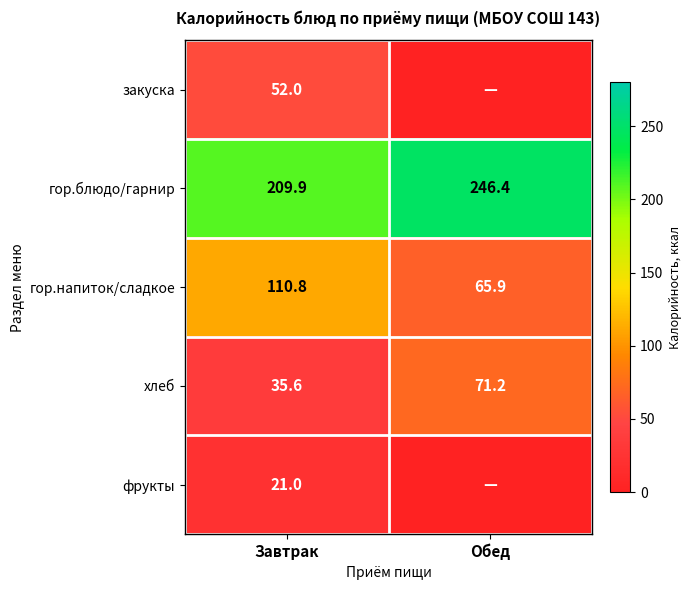

Is the value of гор.блюдо/гарнир at Обед greater than the value of гор.напиток/сладкое at Завтрак?

Yes